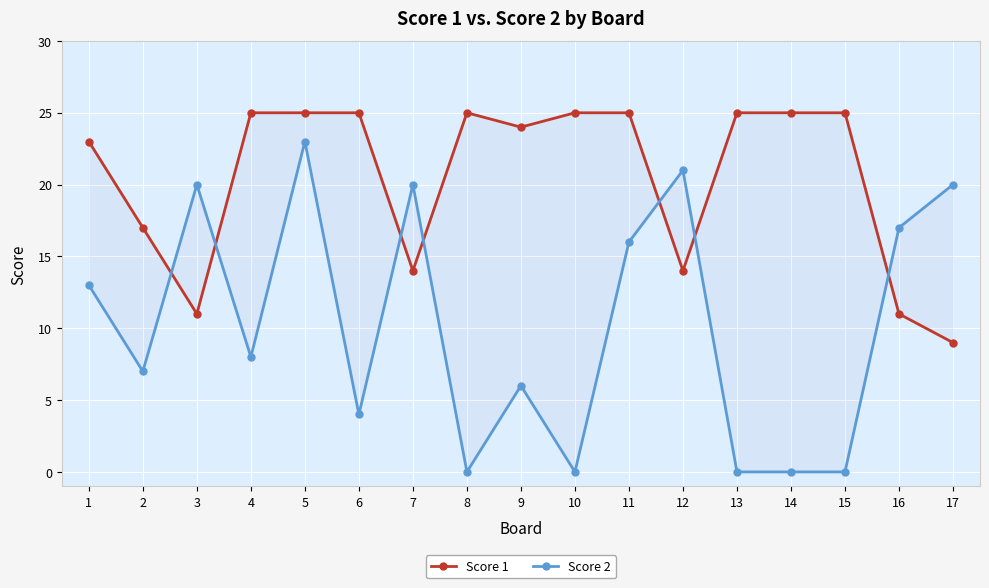

What is the average value of the Score 1 series?

20